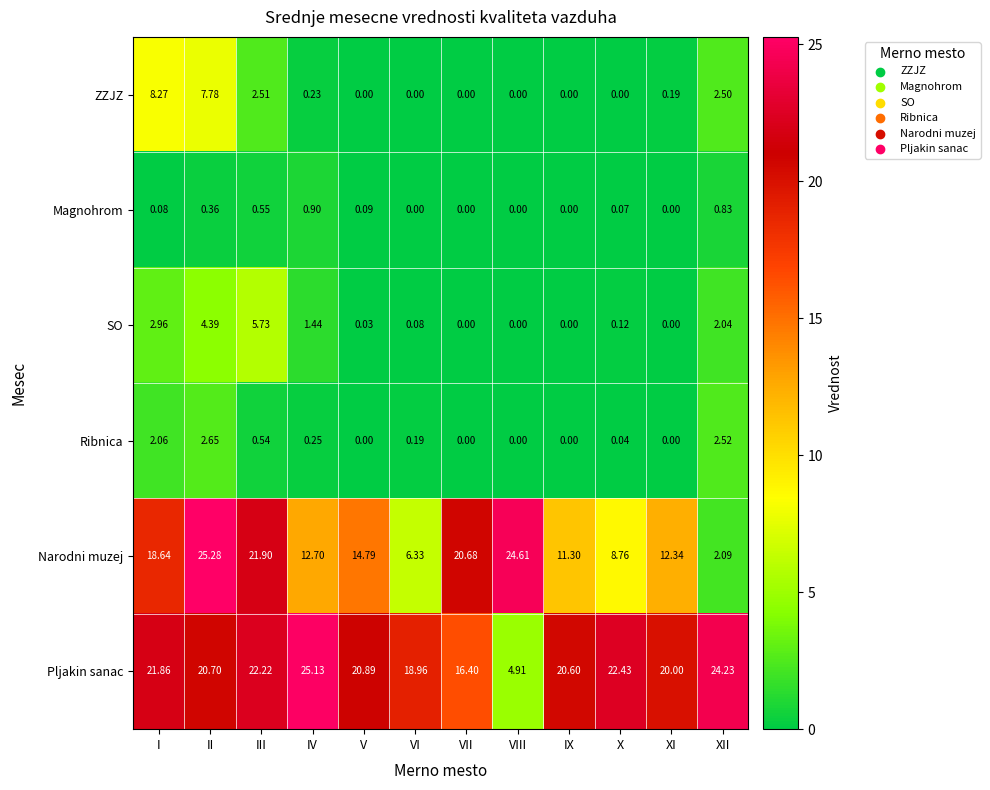

What is the difference between the highest and lowest values at II?

24.9